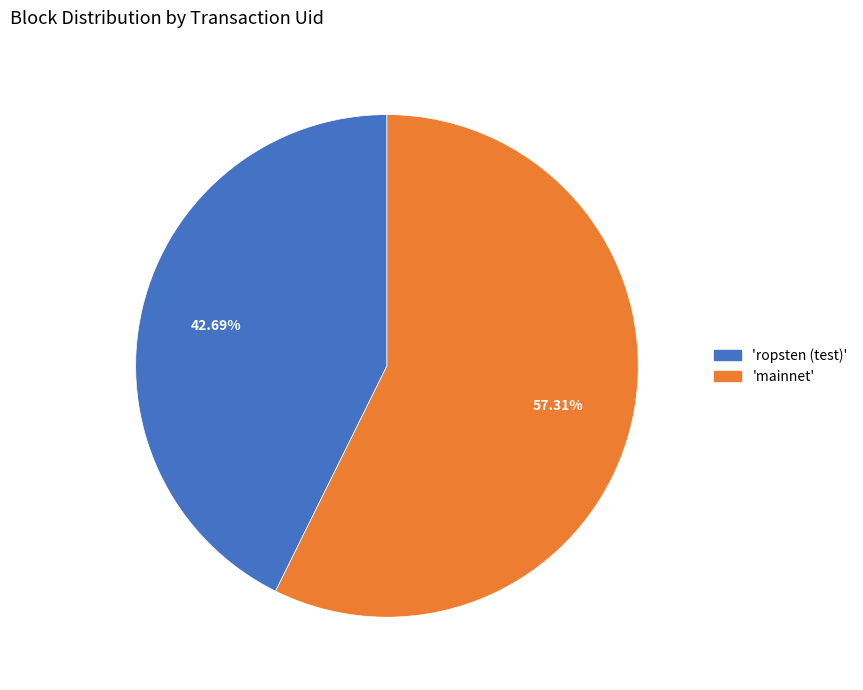

Rank the categories by value from lowest to highest.

'ropsten (test)', 'mainnet'